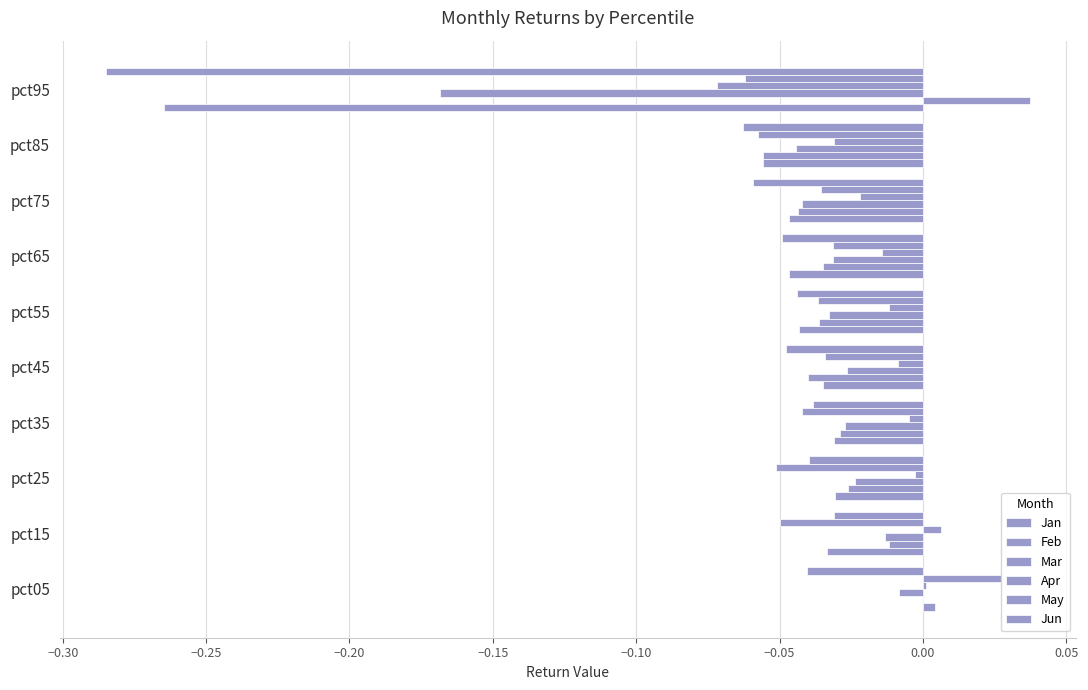

How many values in Jan are above zero?

1